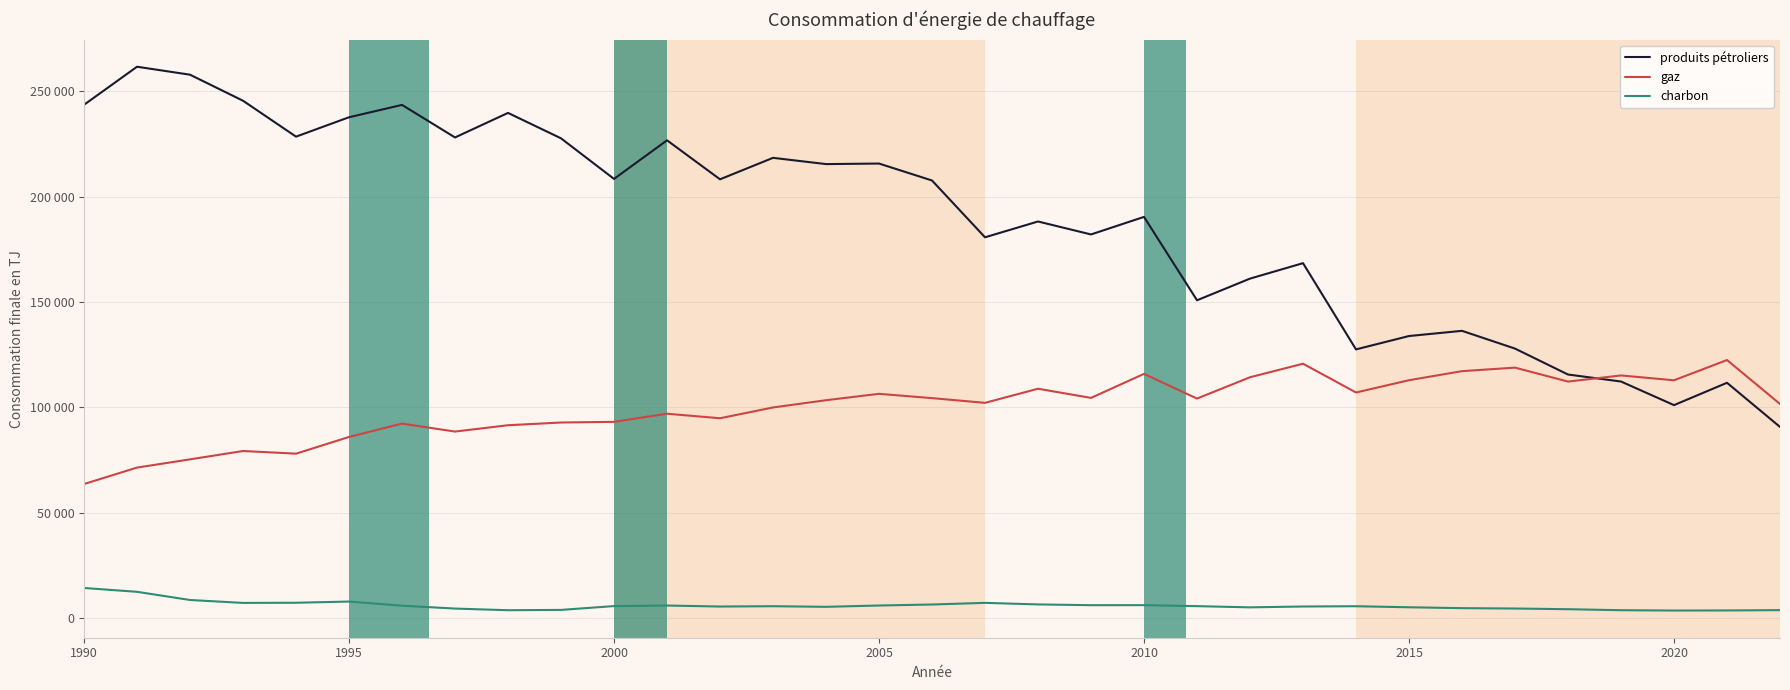

What are all the series names shown in the legend?

produits pétroliers, gaz, charbon